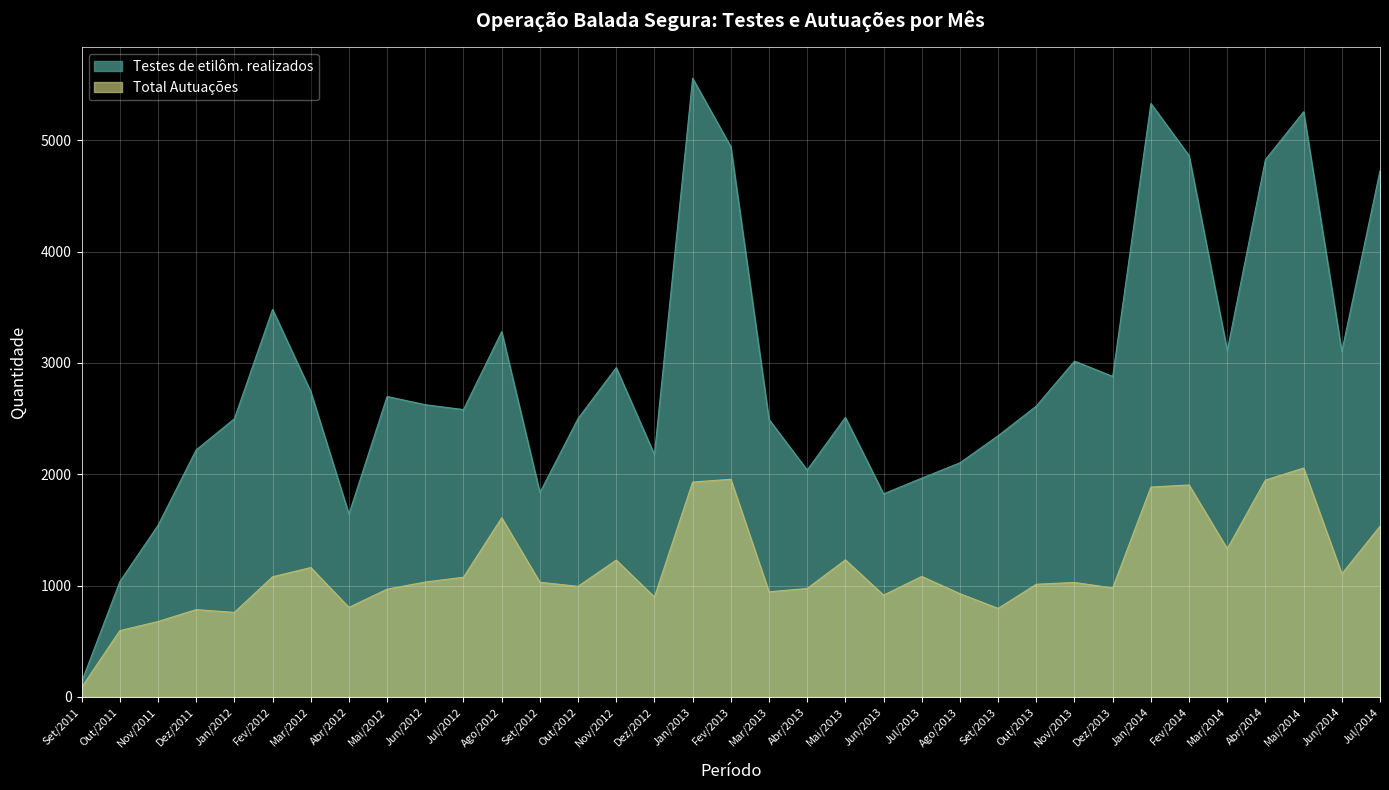

What are all the series names shown in the legend?

Testes de etilôm. realizados, Total Autuações